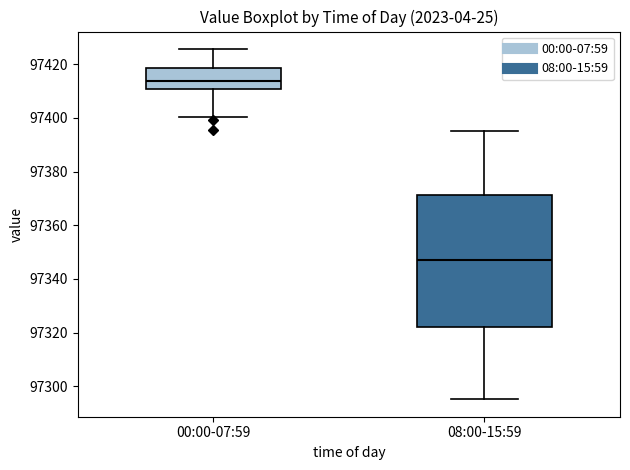

Comparing the boxes themselves (not the whiskers), which one is the tallest?

08:00-15:59